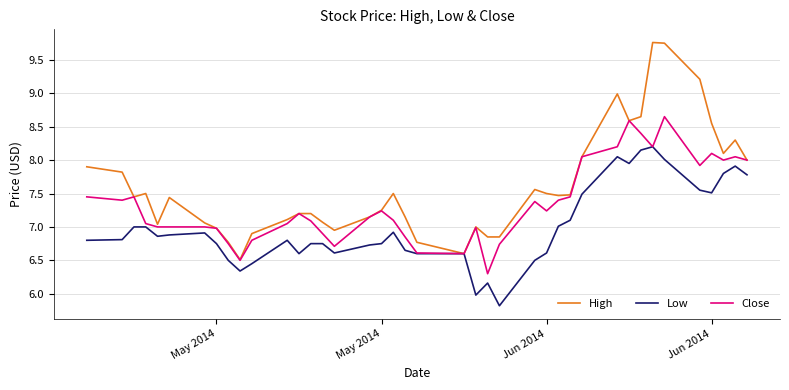

What is the minimum value shown in the chart?

5.8